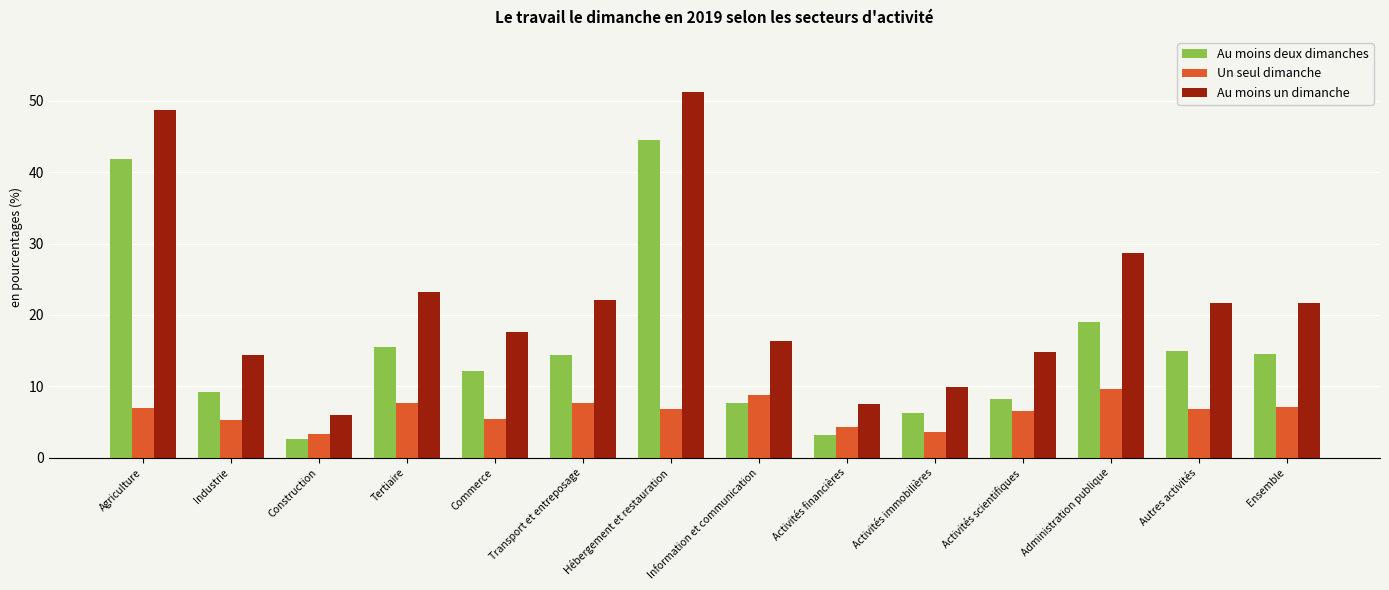

How many groups of bars are there?

14